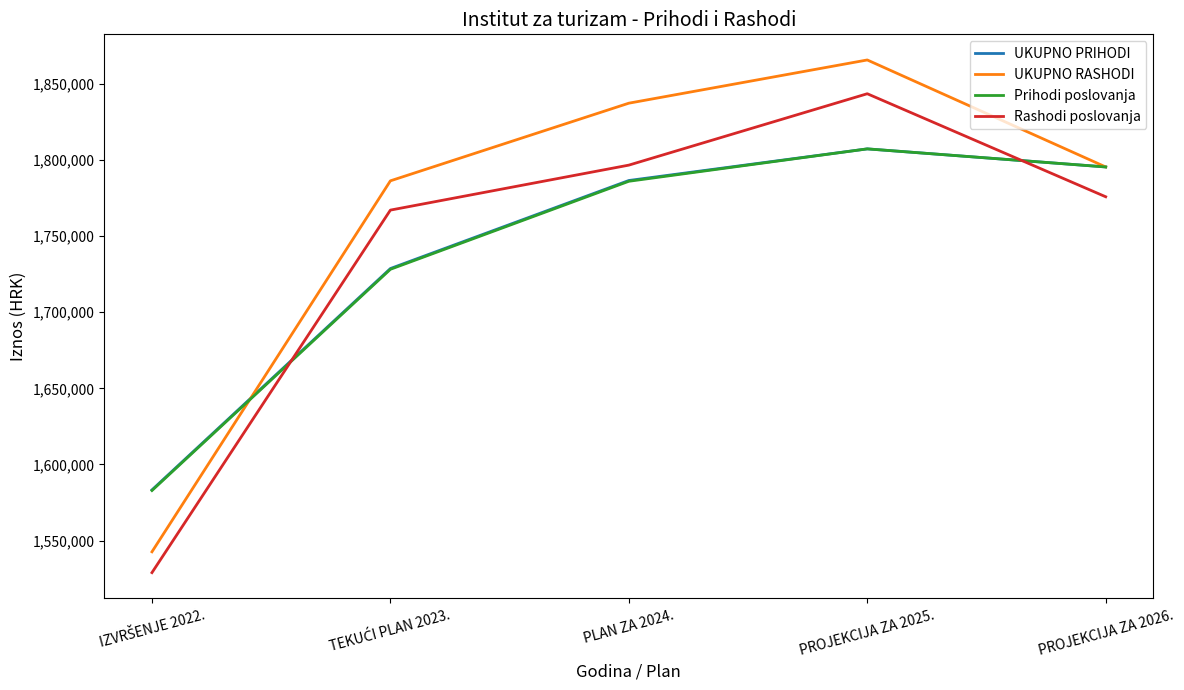

What is the difference between the highest and lowest values at PROJEKCIJA ZA 2026.?

19580